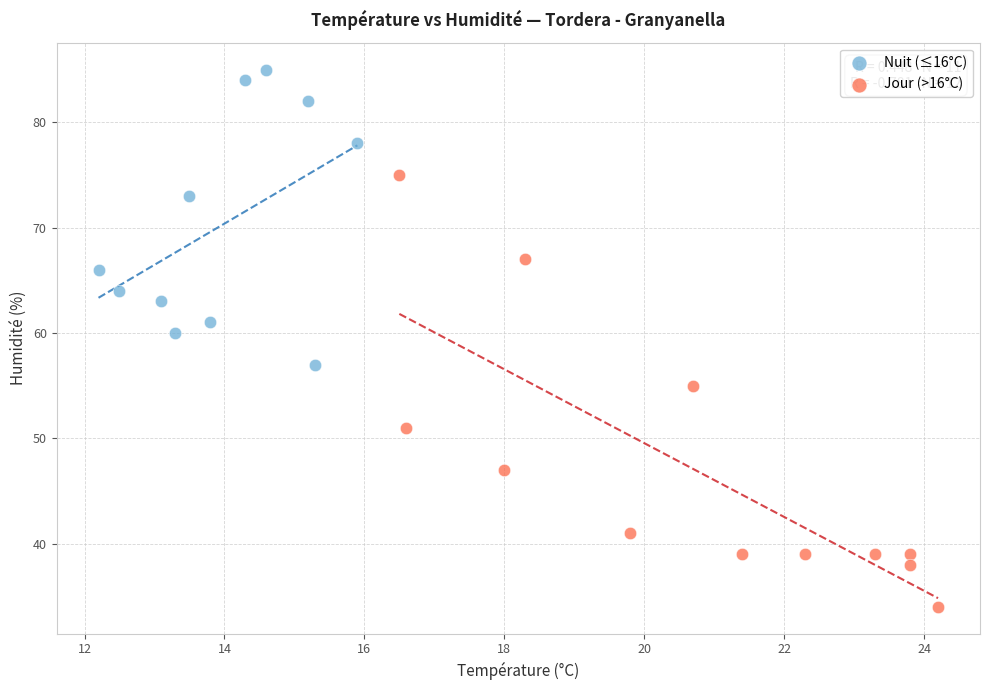

Which series contains the highest Y value?

Nuit (≤16°C)